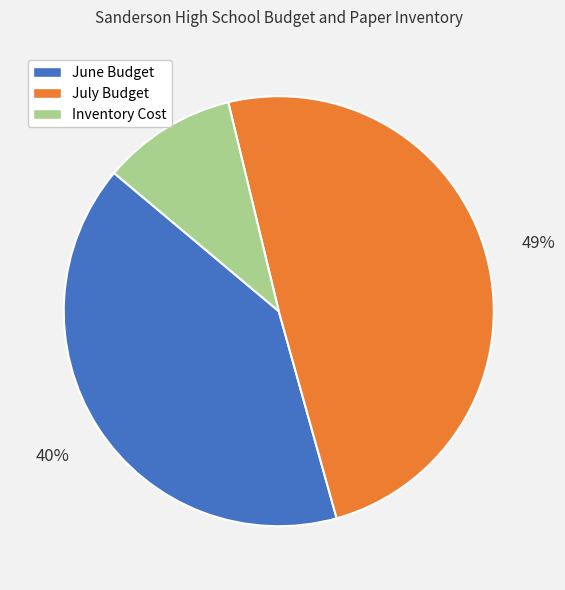

How many segments does this pie chart have?

3